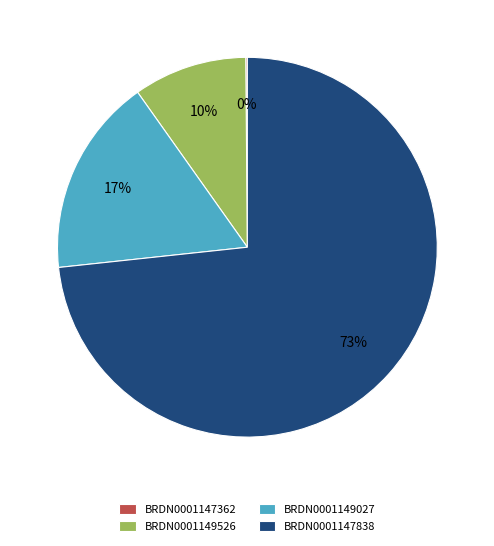

Is there any slice that represents more than half of the pie?

Yes